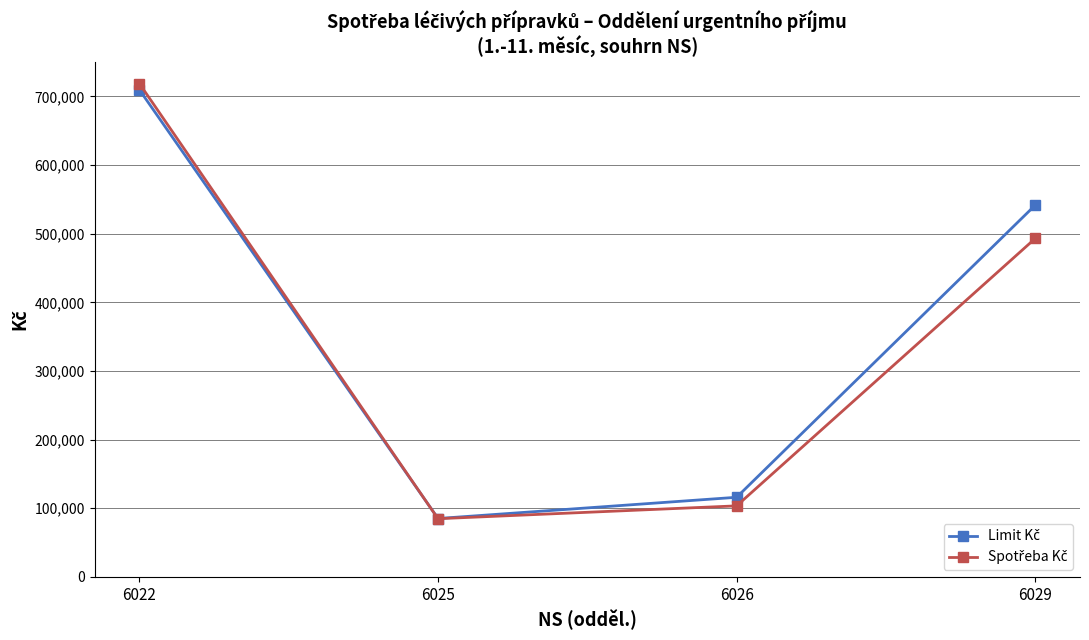

What is the total value across all series at 6025?

169949.3